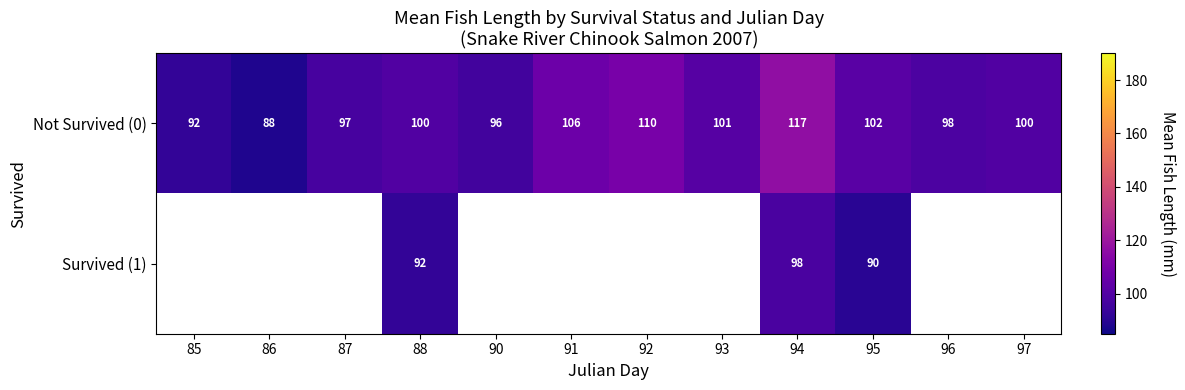

What is the spread (max minus min) of values at 95?

12